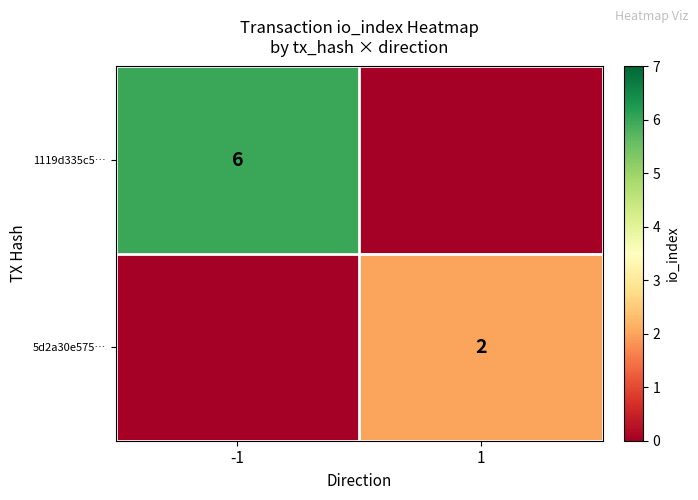

The 1119d335c5… series shows 6 at -1. True or false?

True